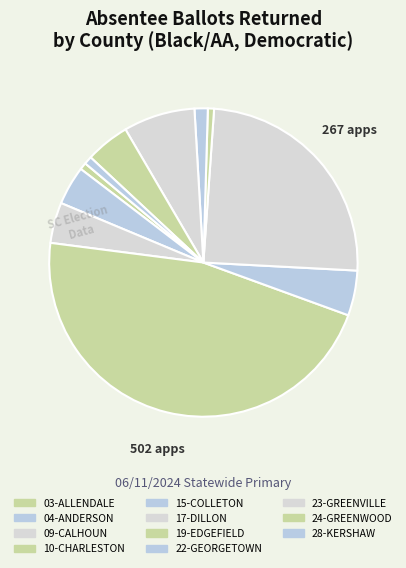

Which slice is the largest?

10-CHARLESTON